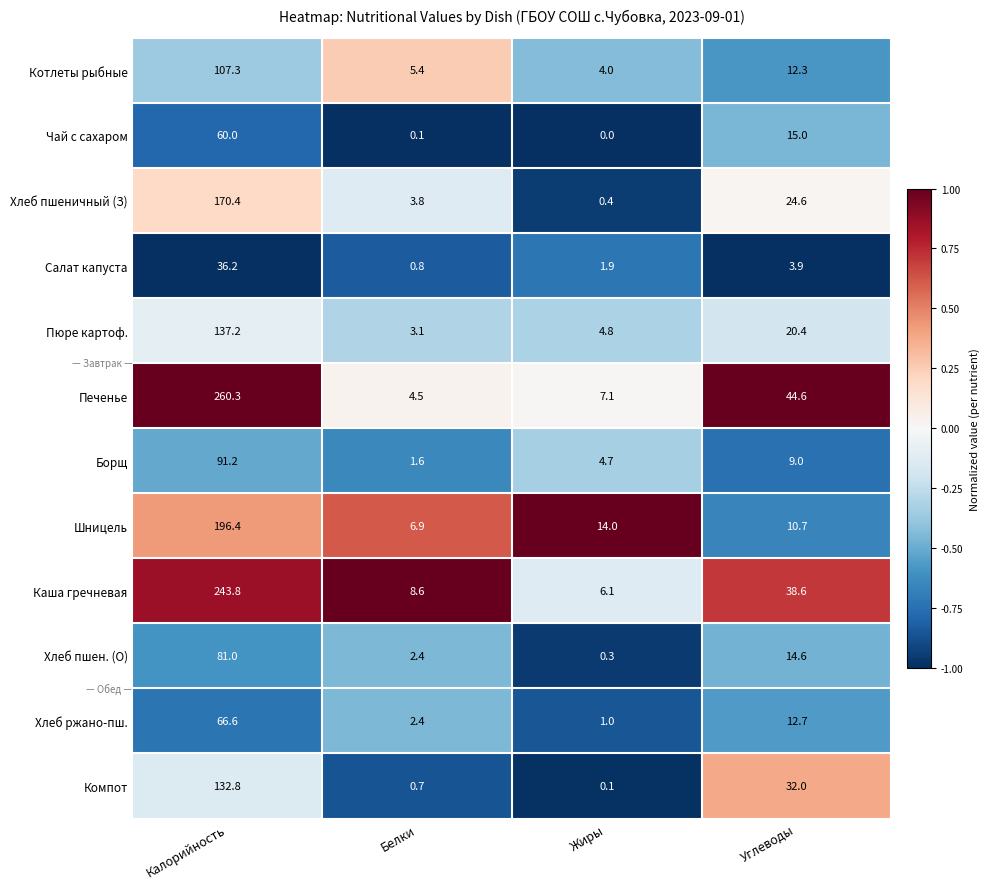

What is the sum of the Каша гречневая values at Жиры and Углеводы?

44.7